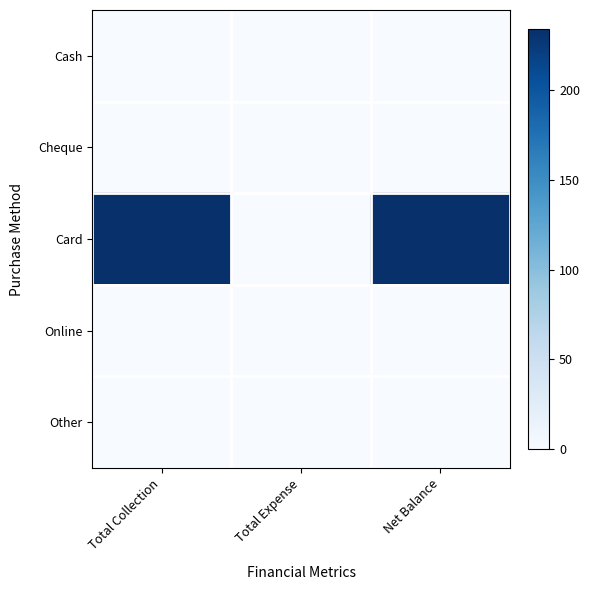

Reading left to right, transcribe all the data shown in this chart.

Cash: Total Collection=0	Total Expense=0	Net Balance=0
Cheque: Total Collection=0	Total Expense=0	Net Balance=0
Card: Total Collection=234	Total Expense=0	Net Balance=234
Online: Total Collection=0	Total Expense=0	Net Balance=0
Other: Total Collection=0	Total Expense=0	Net Balance=0